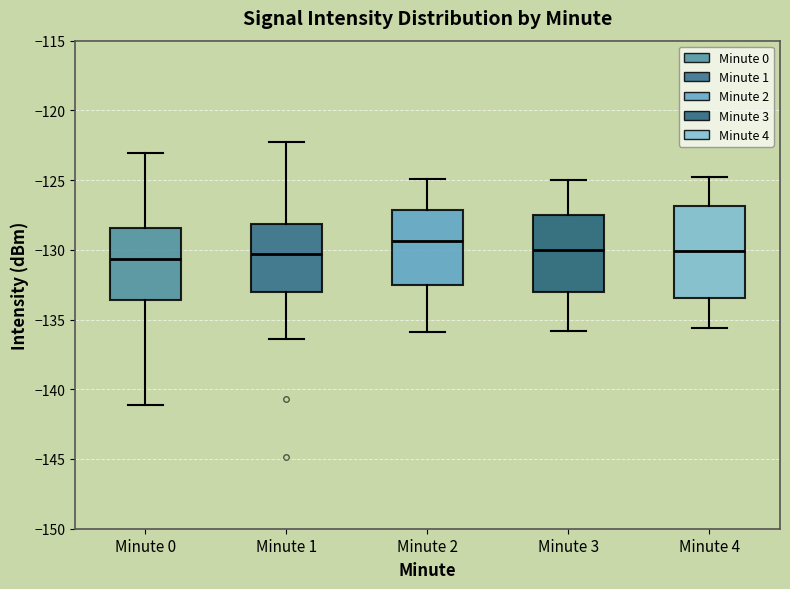

Where is the upper edge of the box for Minute 1 on the y-axis? The values are not printed on the chart, so give them approximately, as read against the axis.

-128.0